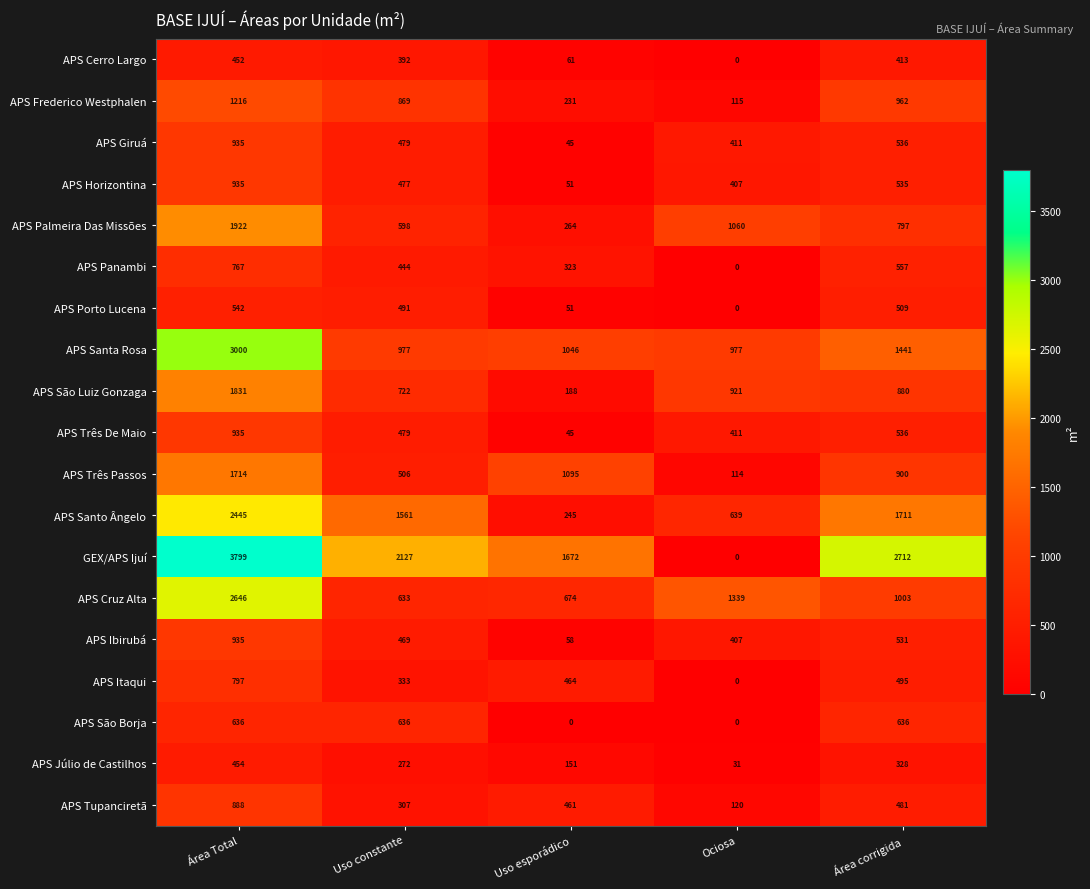

What is the difference between the maximum and minimum values in the APS Panambi series?

767